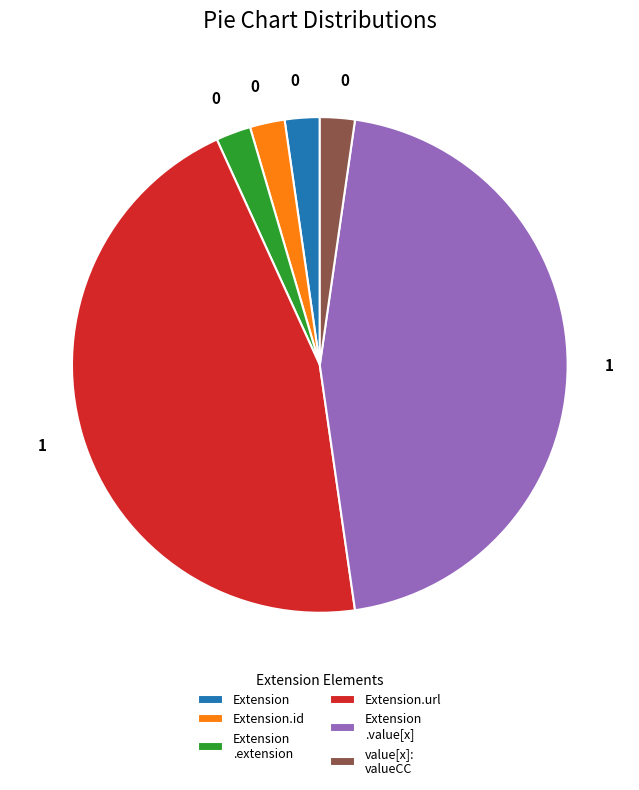

Is there any slice that represents more than half of the pie?

No